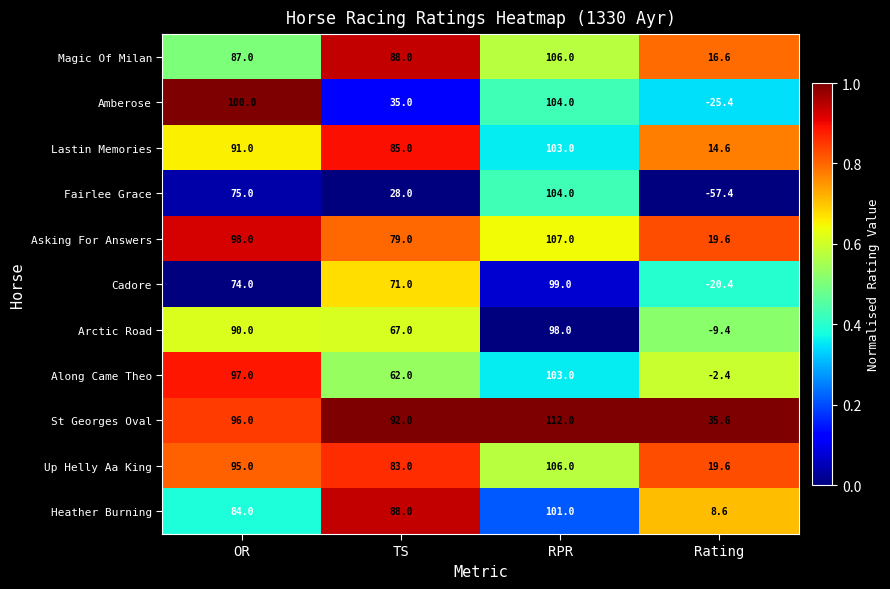

At which category is the sum across all series the highest?

RPR